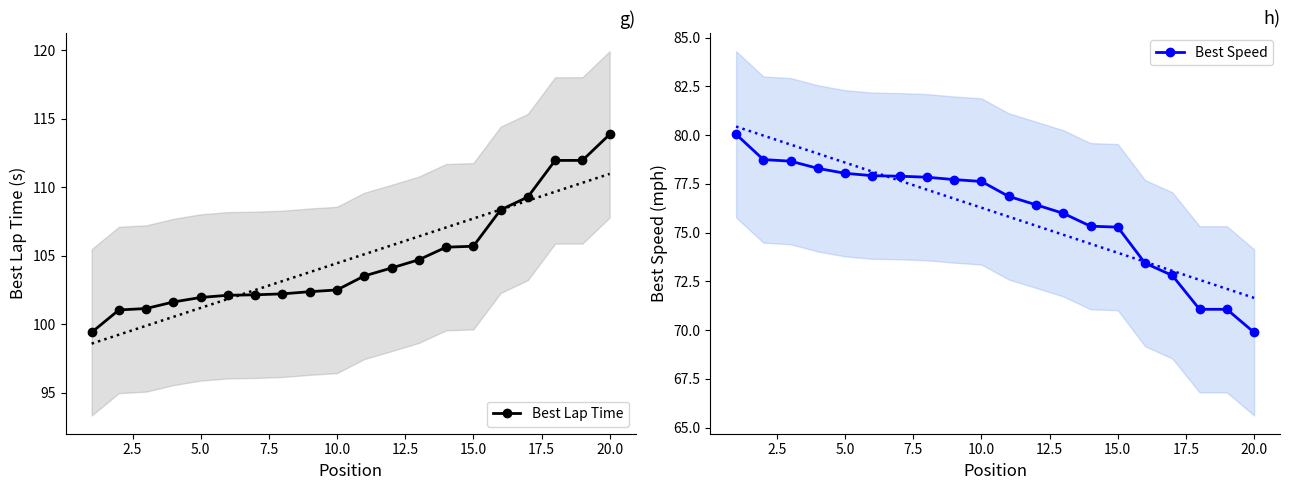

Which category has the highest value in the Best Lap Time series?

20.0